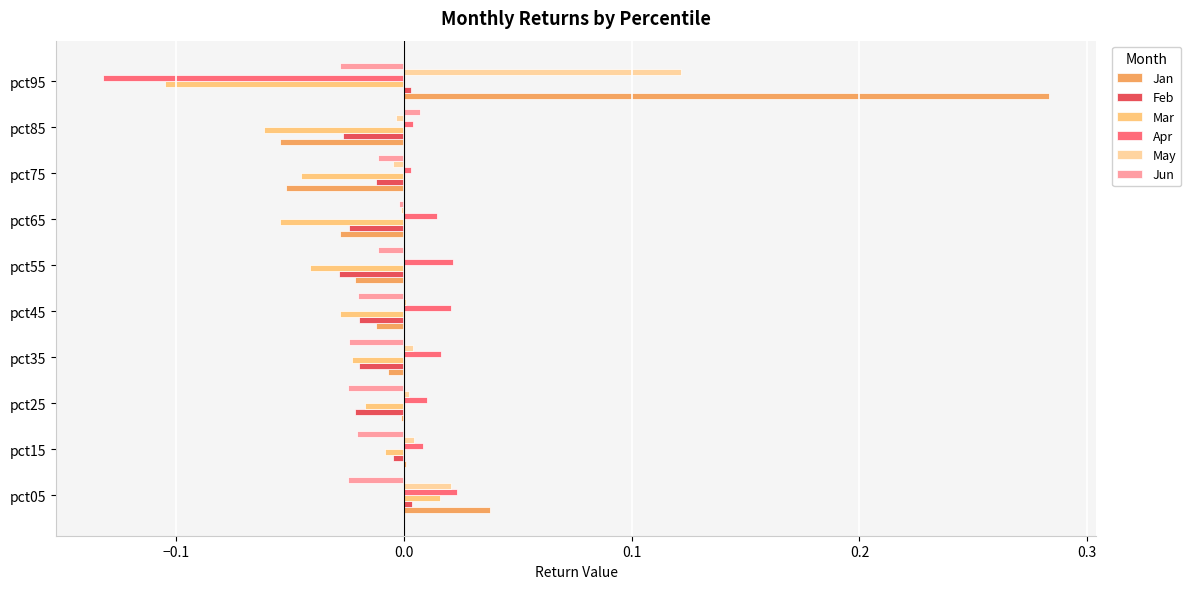

Count the number of categories in the chart.

10